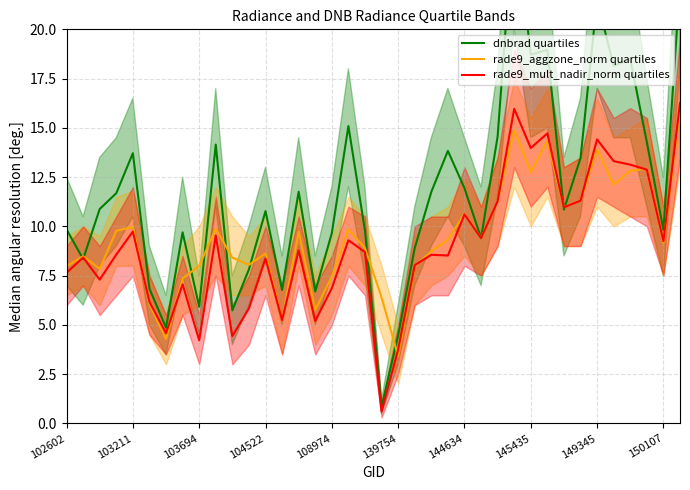

Between which two adjacent categories do rade9_mult_nadir_norm quartiles and dnbrad quartiles first intersect?

102602 and 103211